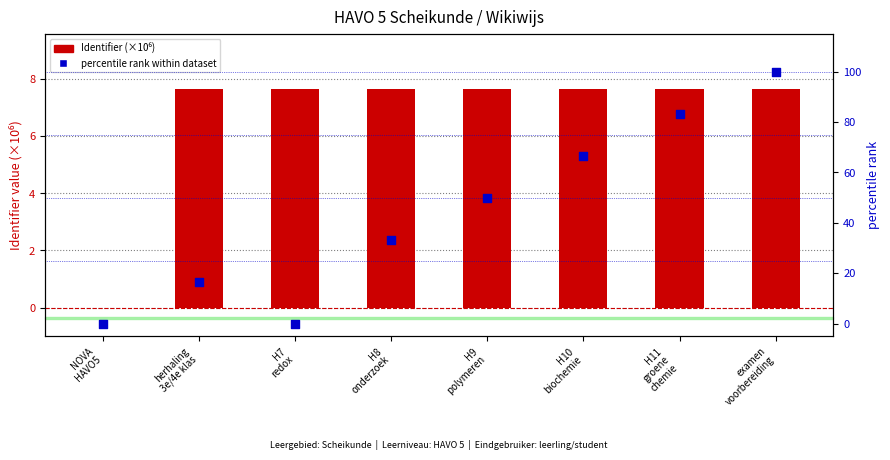

What is the total value across all series at herhaling
3e/4e klas?

24.3